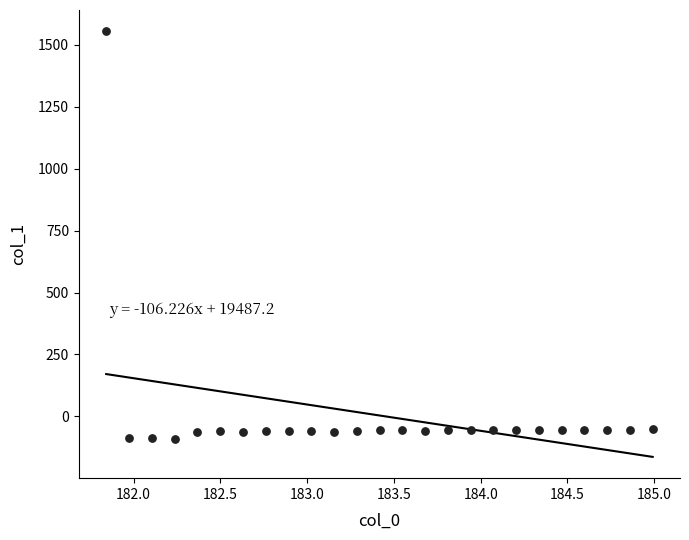

What is the range of Y values (max minus min)?

1646.8